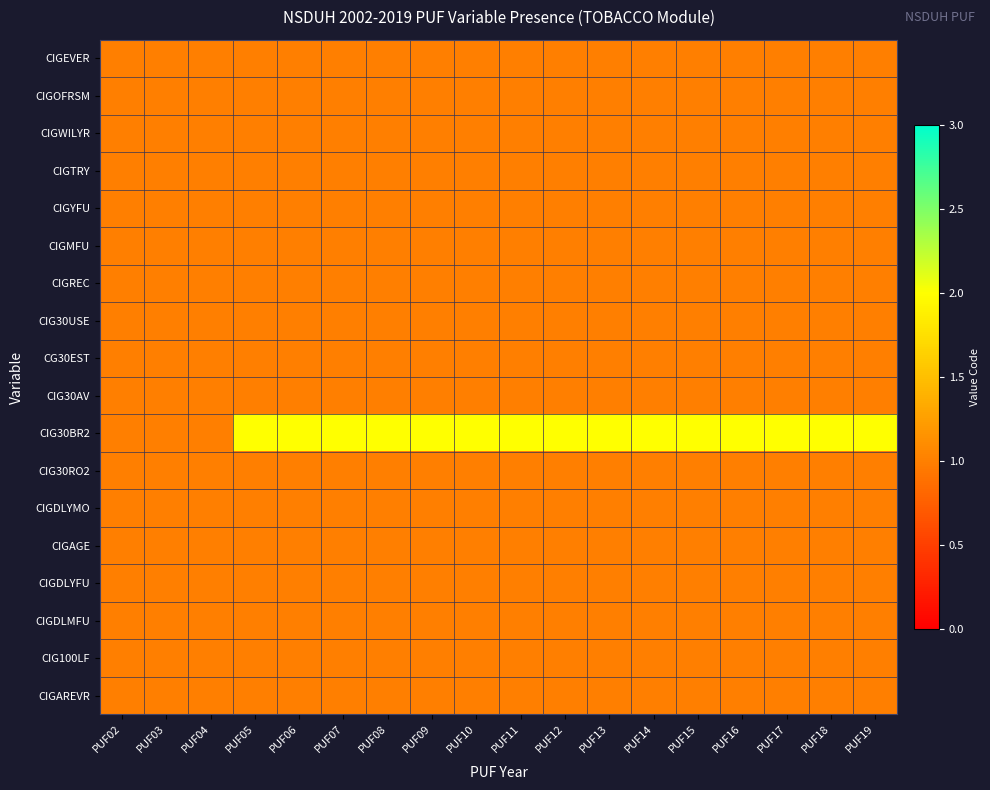

Reading left to right, list all the values displayed in this chart.

CIGEVER: PUF02=1	PUF03=1	PUF04=1	PUF05=1	PUF06=1	PUF07=1	PUF08=1	PUF09=1	PUF10=1	PUF11=1	PUF12=1	PUF13=1	PUF14=1	PUF15=1	PUF16=1	PUF17=1	PUF18=1	PUF19=1
CIGOFRSM: PUF02=1	PUF03=1	PUF04=1	PUF05=1	PUF06=1	PUF07=1	PUF08=1	PUF09=1	PUF10=1	PUF11=1	PUF12=1	PUF13=1	PUF14=1	PUF15=1	PUF16=1	PUF17=1	PUF18=1	PUF19=1
CIGWILYR: PUF02=1	PUF03=1	PUF04=1	PUF05=1	PUF06=1	PUF07=1	PUF08=1	PUF09=1	PUF10=1	PUF11=1	PUF12=1	PUF13=1	PUF14=1	PUF15=1	PUF16=1	PUF17=1	PUF18=1	PUF19=1
CIGTRY: PUF02=1	PUF03=1	PUF04=1	PUF05=1	PUF06=1	PUF07=1	PUF08=1	PUF09=1	PUF10=1	PUF11=1	PUF12=1	PUF13=1	PUF14=1	PUF15=1	PUF16=1	PUF17=1	PUF18=1	PUF19=1
CIGYFU: PUF02=1	PUF03=1	PUF04=1	PUF05=1	PUF06=1	PUF07=1	PUF08=1	PUF09=1	PUF10=1	PUF11=1	PUF12=1	PUF13=1	PUF14=1	PUF15=1	PUF16=1	PUF17=1	PUF18=1	PUF19=1
CIGMFU: PUF02=1	PUF03=1	PUF04=1	PUF05=1	PUF06=1	PUF07=1	PUF08=1	PUF09=1	PUF10=1	PUF11=1	PUF12=1	PUF13=1	PUF14=1	PUF15=1	PUF16=1	PUF17=1	PUF18=1	PUF19=1
CIGREC: PUF02=1	PUF03=1	PUF04=1	PUF05=1	PUF06=1	PUF07=1	PUF08=1	PUF09=1	PUF10=1	PUF11=1	PUF12=1	PUF13=1	PUF14=1	PUF15=1	PUF16=1	PUF17=1	PUF18=1	PUF19=1
CIG30USE: PUF02=1	PUF03=1	PUF04=1	PUF05=1	PUF06=1	PUF07=1	PUF08=1	PUF09=1	PUF10=1	PUF11=1	PUF12=1	PUF13=1	PUF14=1	PUF15=1	PUF16=1	PUF17=1	PUF18=1	PUF19=1
CG30EST: PUF02=1	PUF03=1	PUF04=1	PUF05=1	PUF06=1	PUF07=1	PUF08=1	PUF09=1	PUF10=1	PUF11=1	PUF12=1	PUF13=1	PUF14=1	PUF15=1	PUF16=1	PUF17=1	PUF18=1	PUF19=1
CIG30AV: PUF02=1	PUF03=1	PUF04=1	PUF05=1	PUF06=1	PUF07=1	PUF08=1	PUF09=1	PUF10=1	PUF11=1	PUF12=1	PUF13=1	PUF14=1	PUF15=1	PUF16=1	PUF17=1	PUF18=1	PUF19=1
CIG30BR2: PUF02=1	PUF03=1	PUF04=1	PUF05=2	PUF06=2	PUF07=2	PUF08=2	PUF09=2	PUF10=2	PUF11=2	PUF12=2	PUF13=2	PUF14=2	PUF15=2	PUF16=2	PUF17=2	PUF18=2	PUF19=2
CIG30RO2: PUF02=1	PUF03=1	PUF04=1	PUF05=1	PUF06=1	PUF07=1	PUF08=1	PUF09=1	PUF10=1	PUF11=1	PUF12=1	PUF13=1	PUF14=1	PUF15=1	PUF16=1	PUF17=1	PUF18=1	PUF19=1
CIGDLYMO: PUF02=1	PUF03=1	PUF04=1	PUF05=1	PUF06=1	PUF07=1	PUF08=1	PUF09=1	PUF10=1	PUF11=1	PUF12=1	PUF13=1	PUF14=1	PUF15=1	PUF16=1	PUF17=1	PUF18=1	PUF19=1
CIGAGE: PUF02=1	PUF03=1	PUF04=1	PUF05=1	PUF06=1	PUF07=1	PUF08=1	PUF09=1	PUF10=1	PUF11=1	PUF12=1	PUF13=1	PUF14=1	PUF15=1	PUF16=1	PUF17=1	PUF18=1	PUF19=1
CIGDLYFU: PUF02=1	PUF03=1	PUF04=1	PUF05=1	PUF06=1	PUF07=1	PUF08=1	PUF09=1	PUF10=1	PUF11=1	PUF12=1	PUF13=1	PUF14=1	PUF15=1	PUF16=1	PUF17=1	PUF18=1	PUF19=1
CIGDLMFU: PUF02=1	PUF03=1	PUF04=1	PUF05=1	PUF06=1	PUF07=1	PUF08=1	PUF09=1	PUF10=1	PUF11=1	PUF12=1	PUF13=1	PUF14=1	PUF15=1	PUF16=1	PUF17=1	PUF18=1	PUF19=1
CIG100LF: PUF02=1	PUF03=1	PUF04=1	PUF05=1	PUF06=1	PUF07=1	PUF08=1	PUF09=1	PUF10=1	PUF11=1	PUF12=1	PUF13=1	PUF14=1	PUF15=1	PUF16=1	PUF17=1	PUF18=1	PUF19=1
CIGAREVR: PUF02=1	PUF03=1	PUF04=1	PUF05=1	PUF06=1	PUF07=1	PUF08=1	PUF09=1	PUF10=1	PUF11=1	PUF12=1	PUF13=1	PUF14=1	PUF15=1	PUF16=1	PUF17=1	PUF18=1	PUF19=1